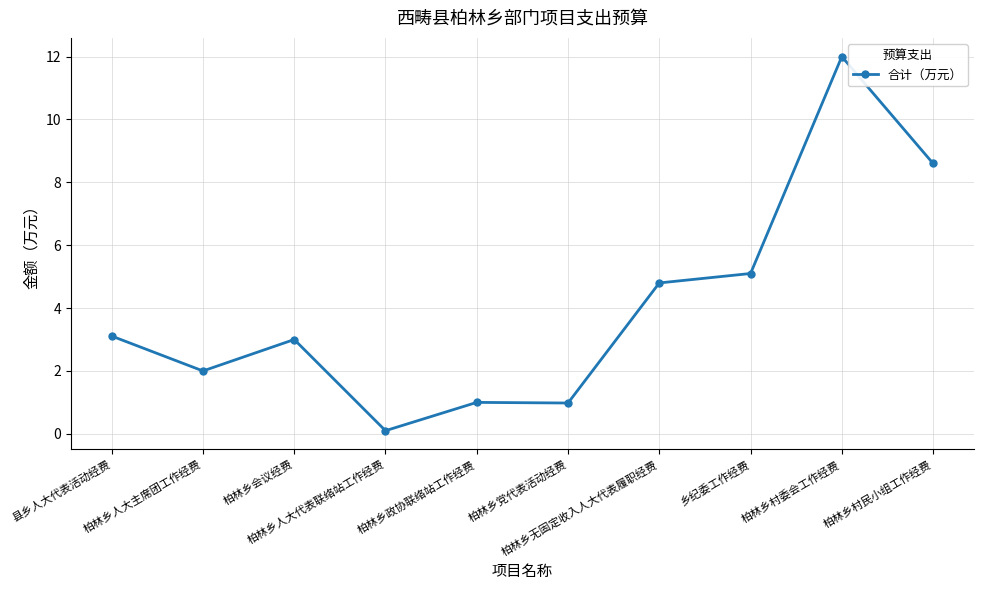

What is the difference between the values at 柏林乡党代表活动经费 and 柏林乡会议经费?

2.0